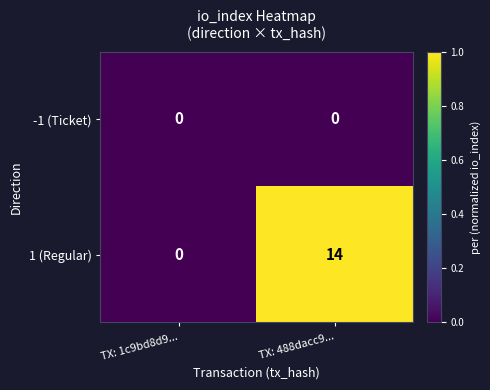

Which series has the widest spread of values?

1 (Regular)